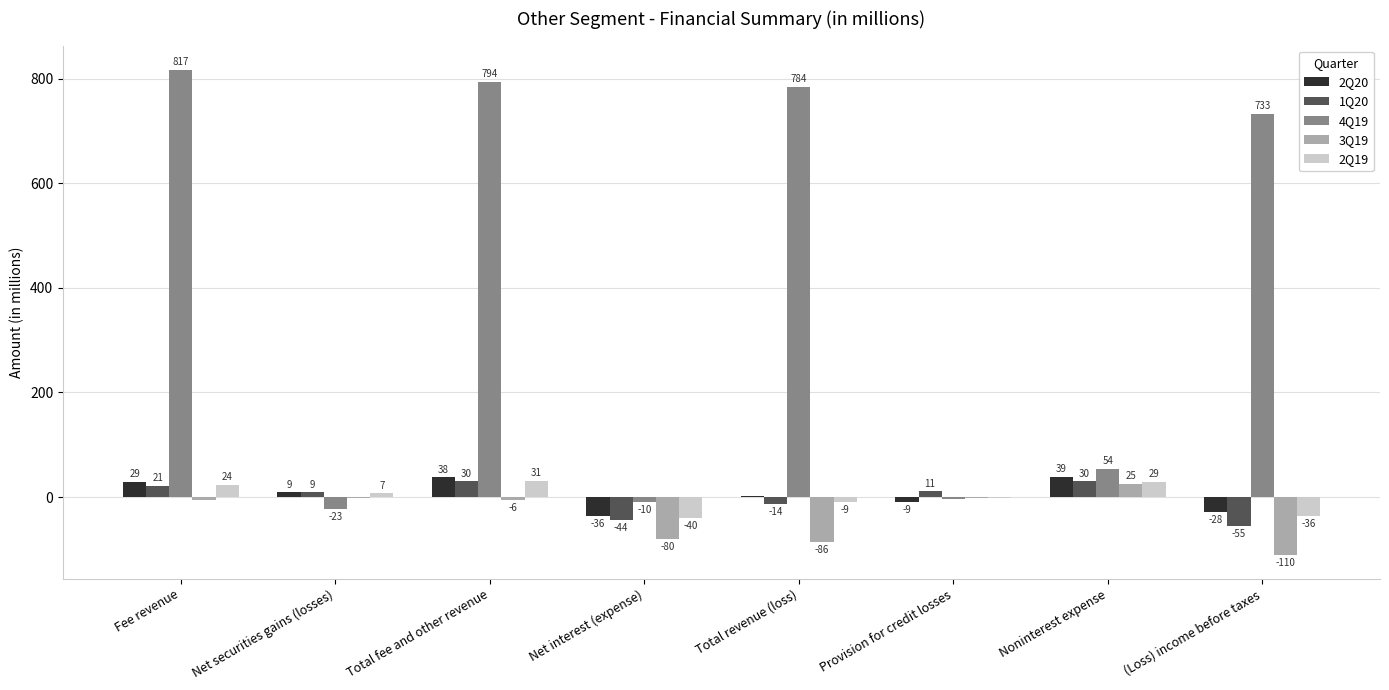

How many positive values does the 2Q20 series have?

5